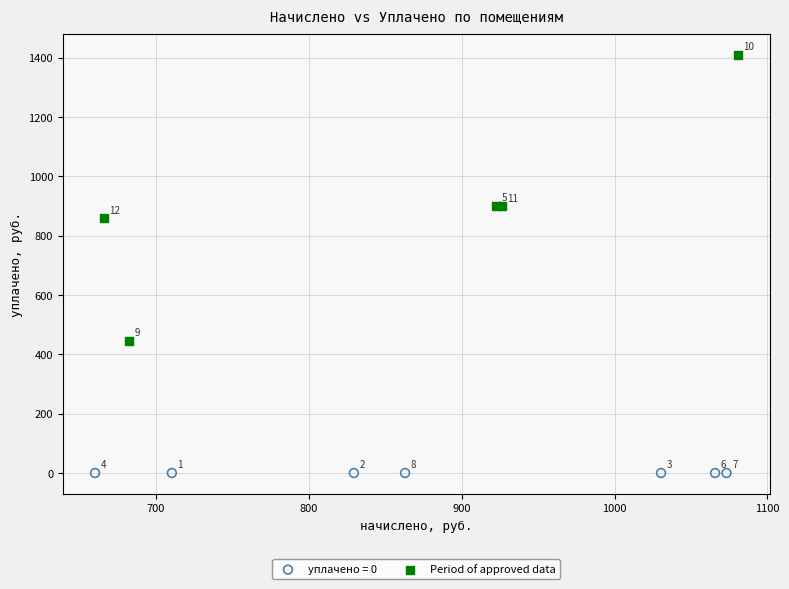

What are all the series names shown in the legend?

уплачено = 0, Period of approved data